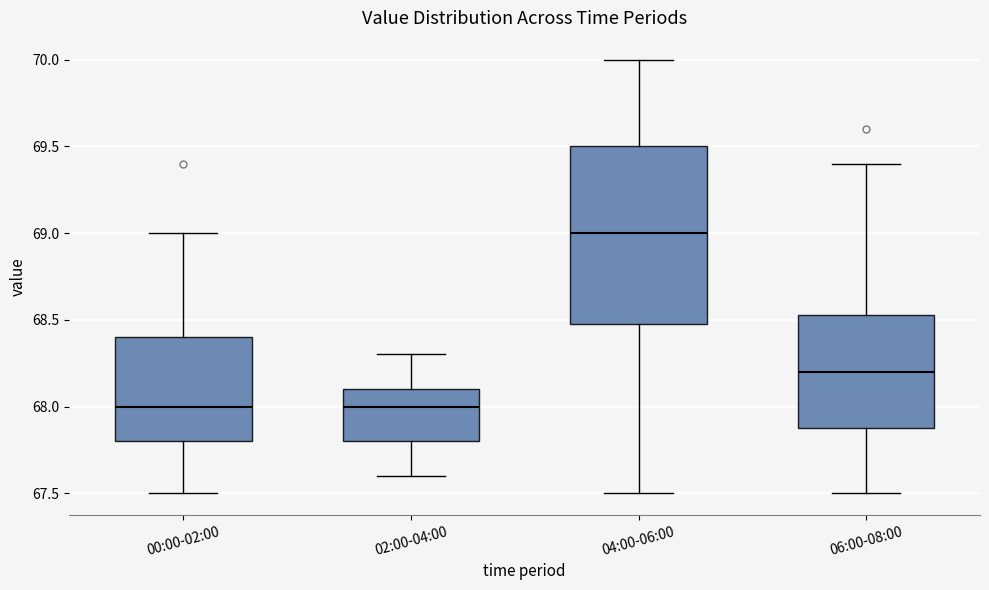

Reading left to right, read every box against the y-axis: the position of its median line, the range the box covers, and the ends of its whiskers. The values are not printed on the chart, so give them approximately, as read against the axis.

00:00-02:00: median 68.00, box 67.80 to 68.40, whiskers 67.50 to 69.00
02:00-04:00: median 68.00, box 67.80 to 68.10, whiskers 67.60 to 68.30
04:00-06:00: median 69.00, box 68.50 to 69.50, whiskers 67.50 to 70.00
06:00-08:00: median 68.20, box 67.90 to 68.55, whiskers 67.50 to 69.40